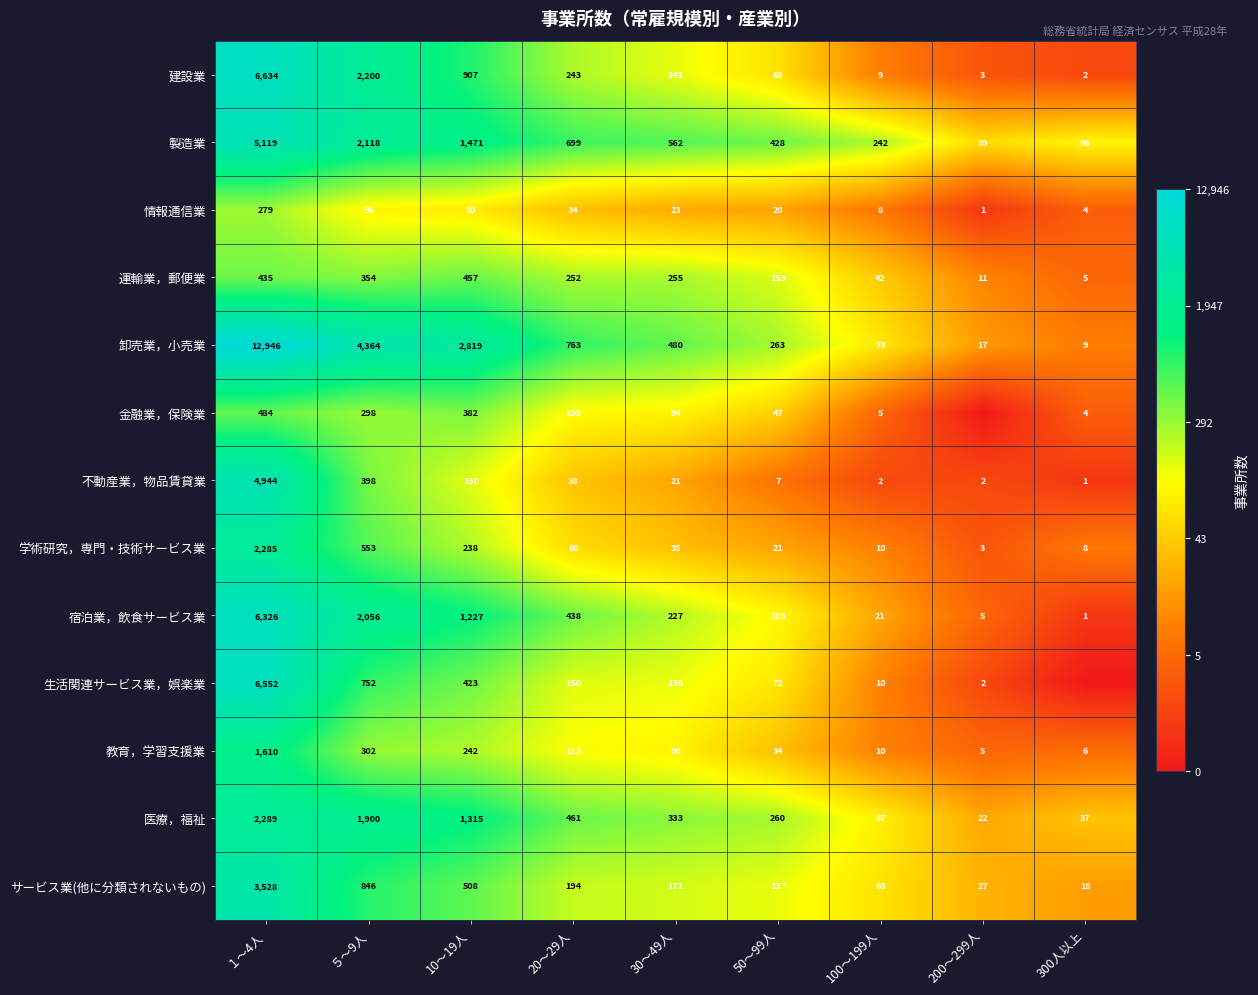

Which series changed the most between 10～19人 and 30～49人?

卸売業，小売業